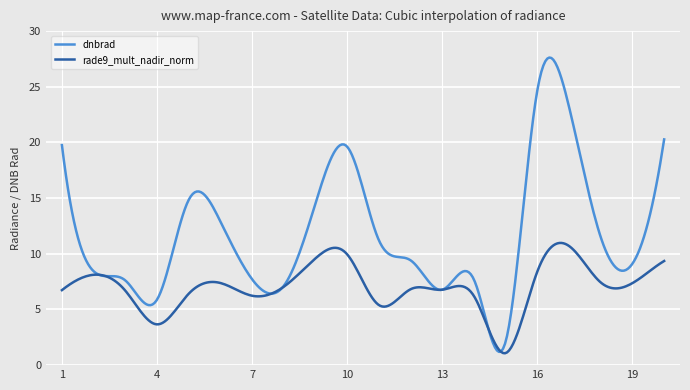

What is the minimum value for dnbrad?

1.2